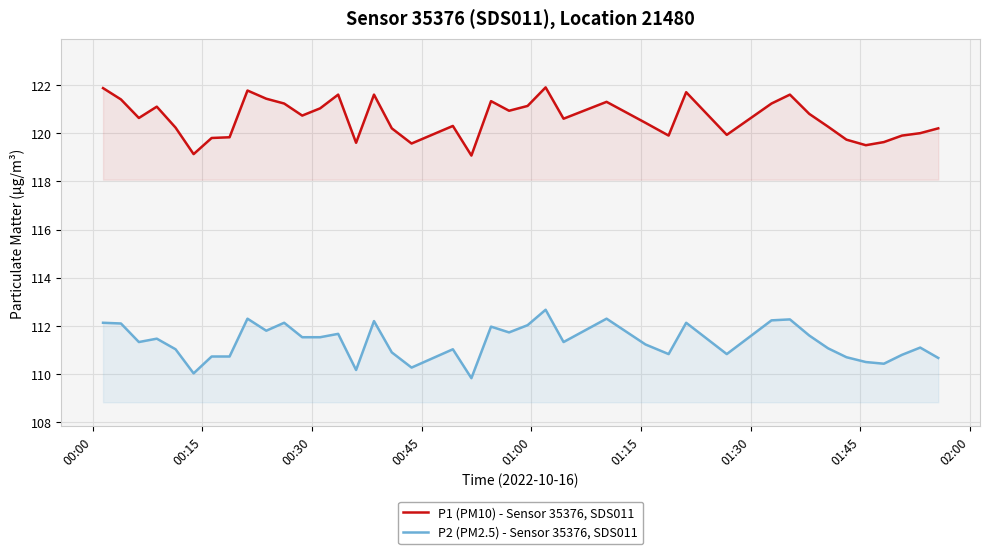

True or false: P1 (PM10) - Sensor 35376, SDS011 and P2 (PM2.5) - Sensor 35376, SDS011 cross at least once.

False